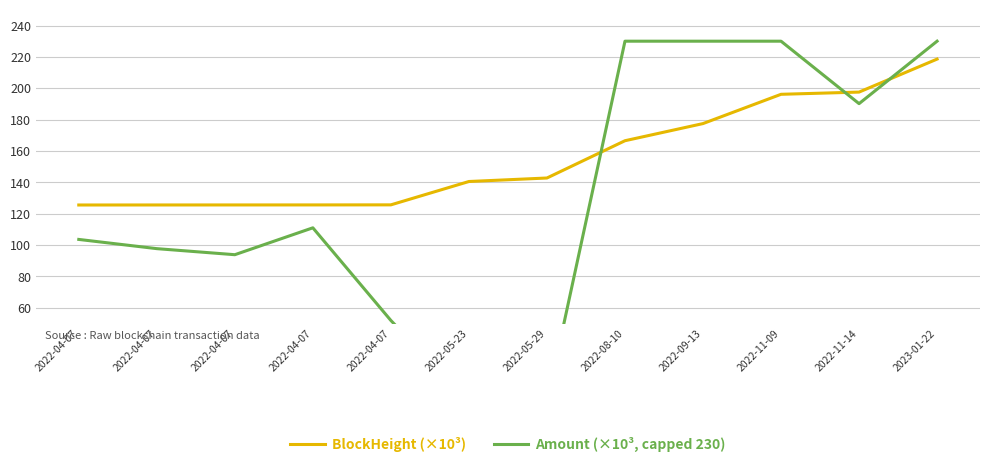

Which series ends up on top after the final intersection of Amount (×10³, capped 230) and BlockHeight (×10³)?

Amount (×10³, capped 230)